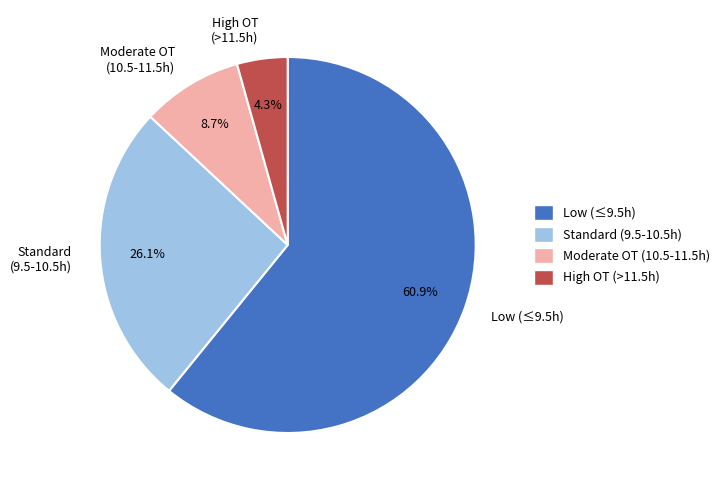

Count the number of slices in the pie.

4